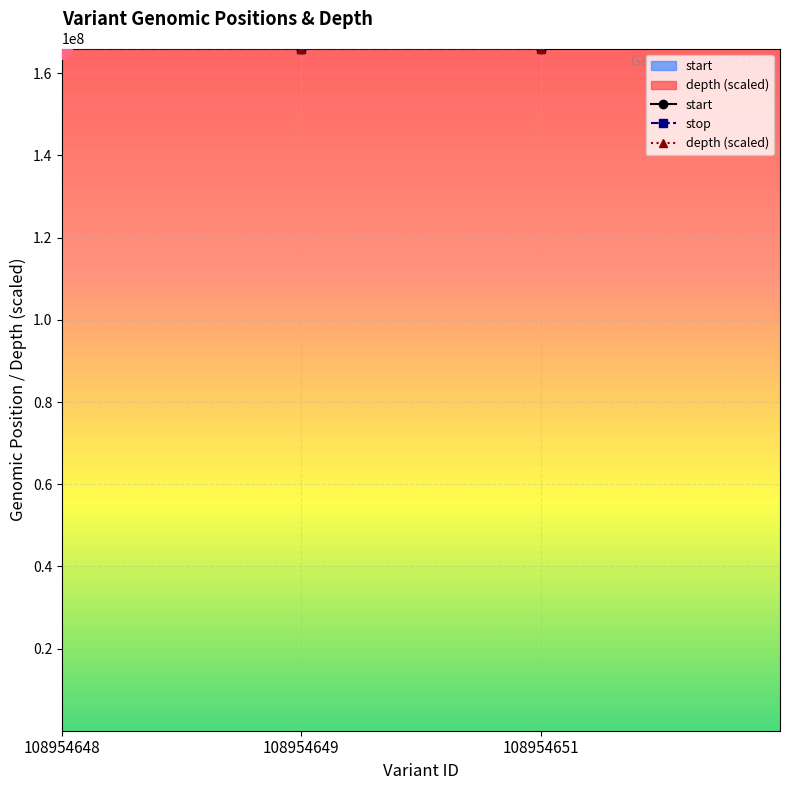

What is the smallest value displayed?

166033477.0